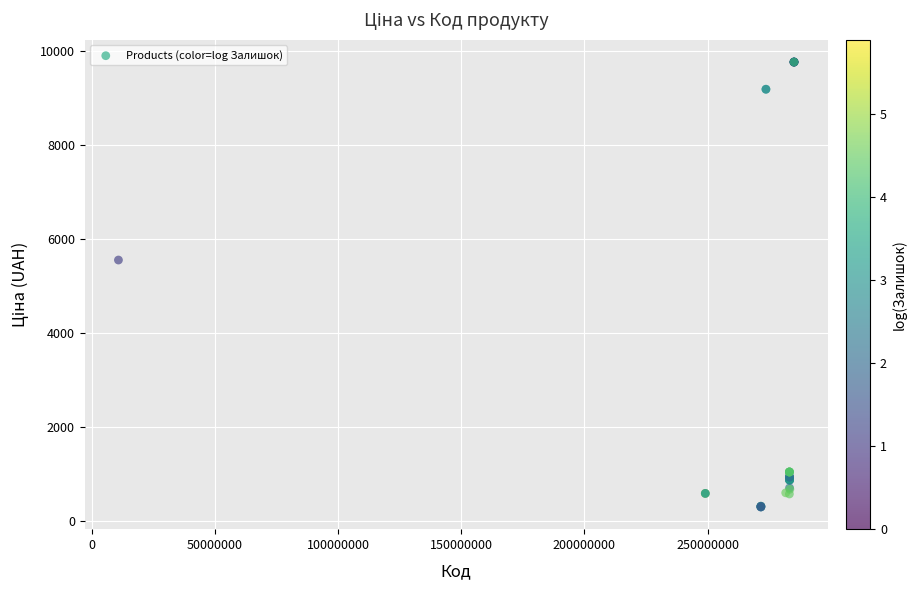

What Y value in the scatter plot is closest to 5039?

5560.3